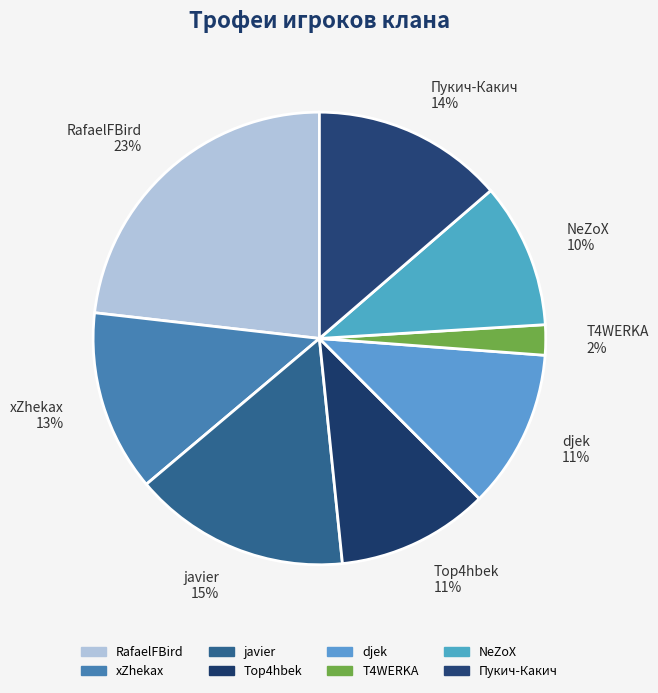

To the nearest percent, what portion does Top4hbek represent?

11%